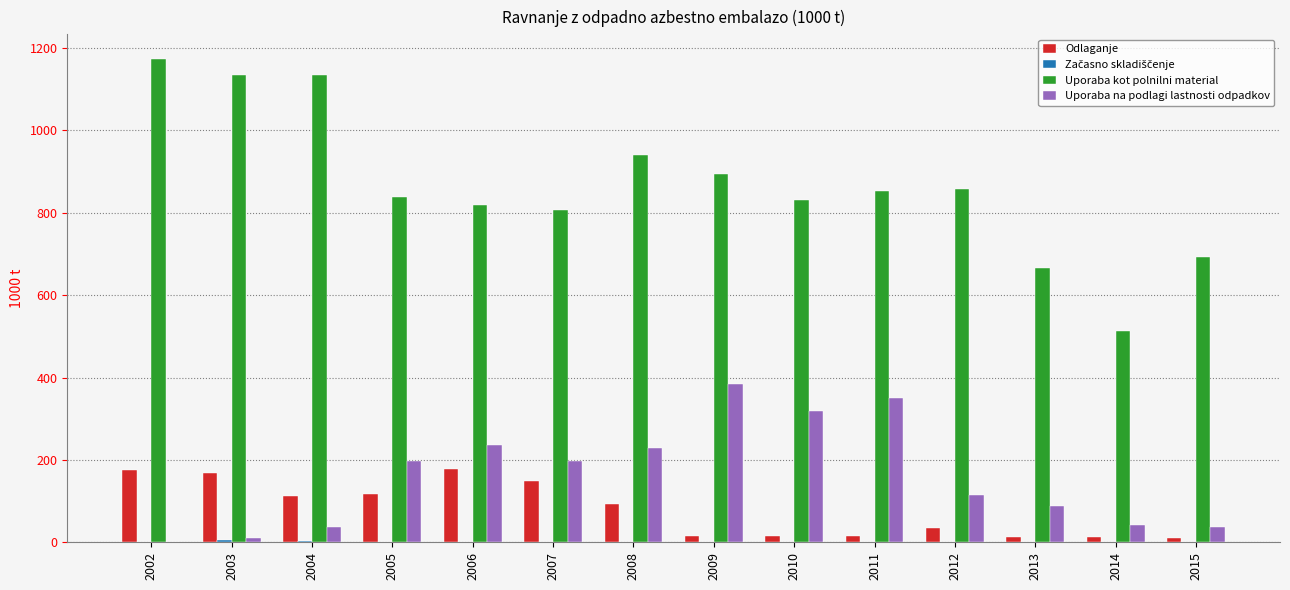

Is the value of Odlaganje at 2003 greater than the value of Uporaba kot polnilni material at 2015?

No